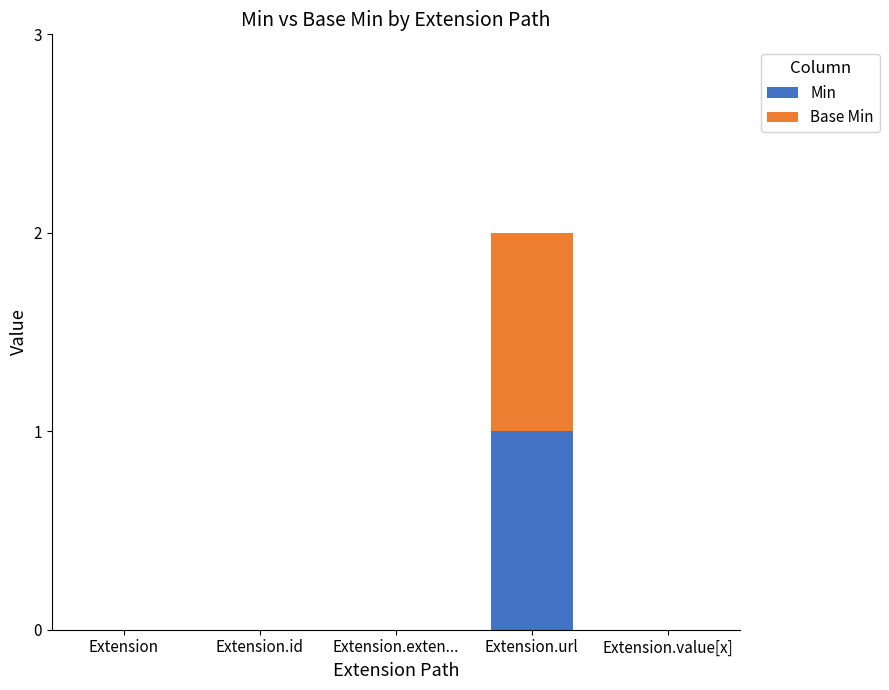

Reading left to right, list the values for the Min series.

Extension=0	Extension.id=0	Extension.exten...=0	Extension.url=1	Extension.value[x]=0